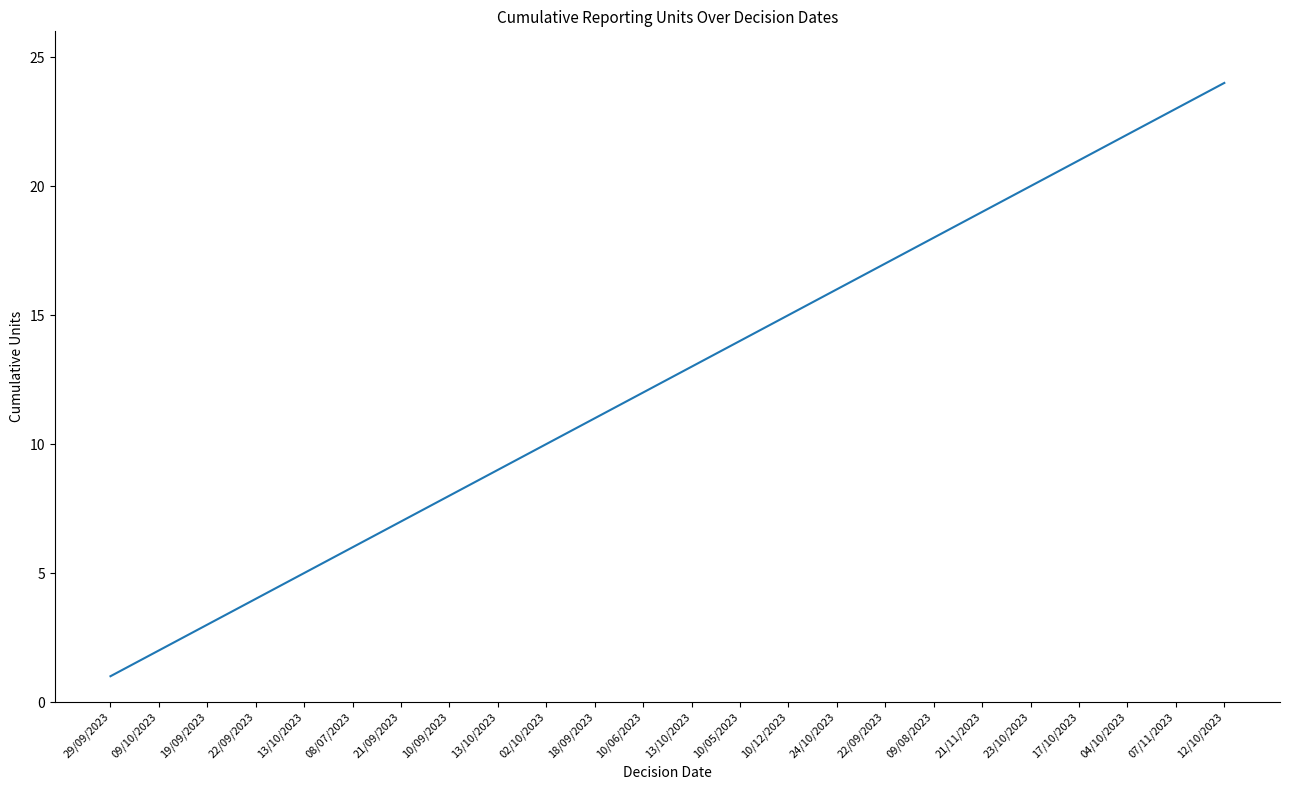

What is the change in value from 04/10/2023 to 12/10/2023?

+2